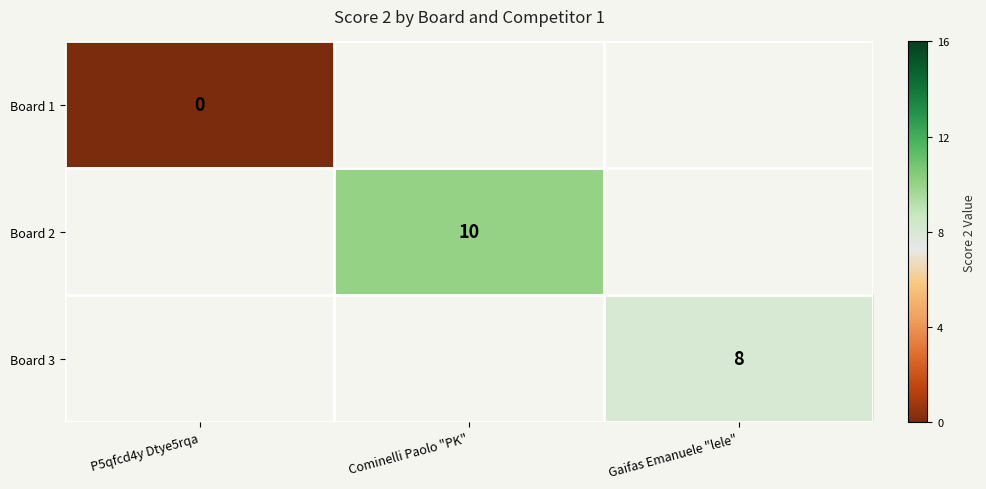

The Board 2 series shows 15 at Cominelli Paolo "PK". True or false?

False